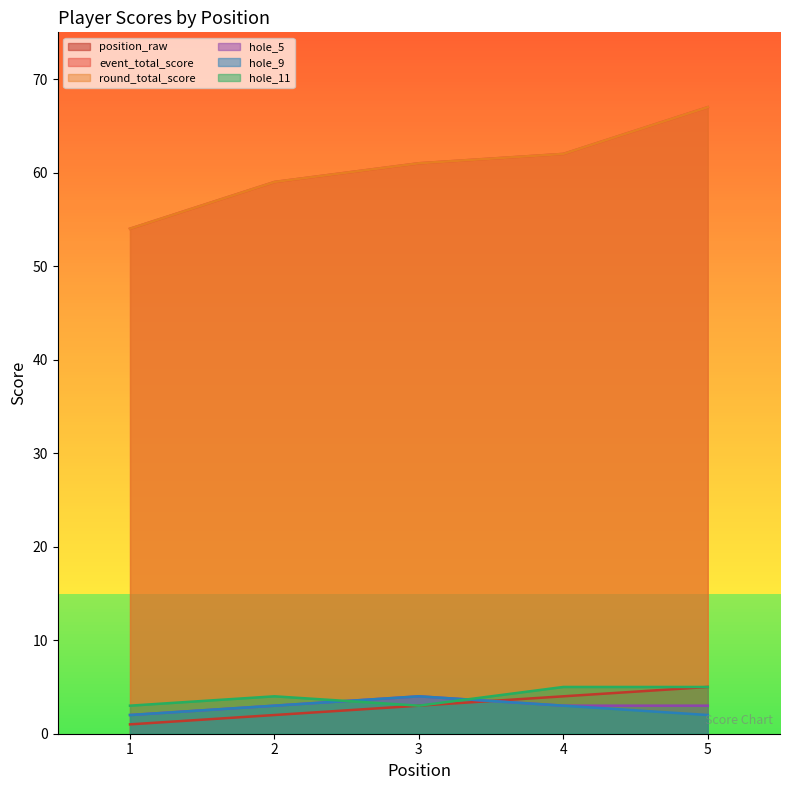

Which series has the widest spread of values?

event_total_score